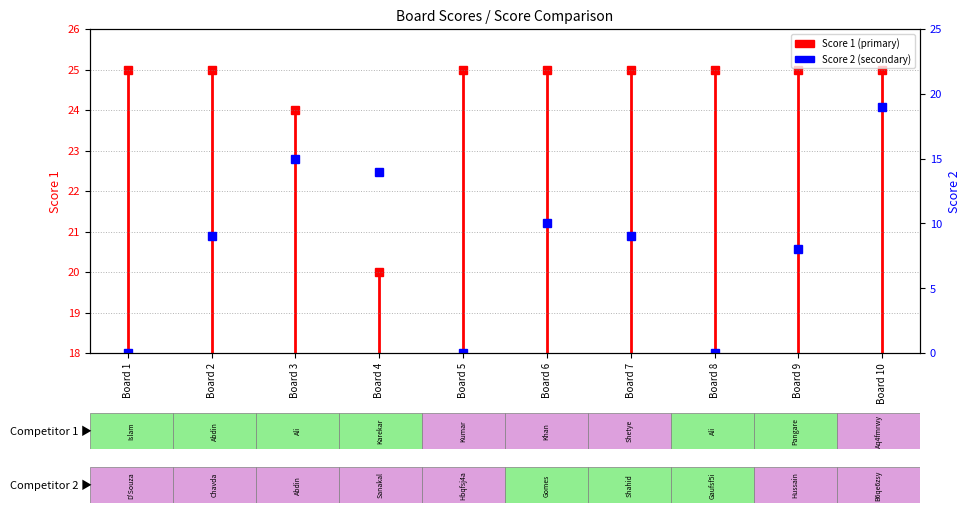

Reading right to left, what are all the values shown in this chart?

Score 1: 25	25	25	25	25	25	20	24	25	25
Score 2: 19	8	0	9	10	0	14	15	9	0